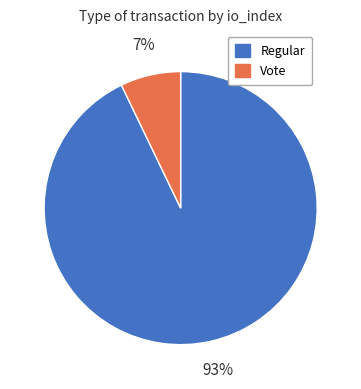

Does any single category account for the majority?

Yes